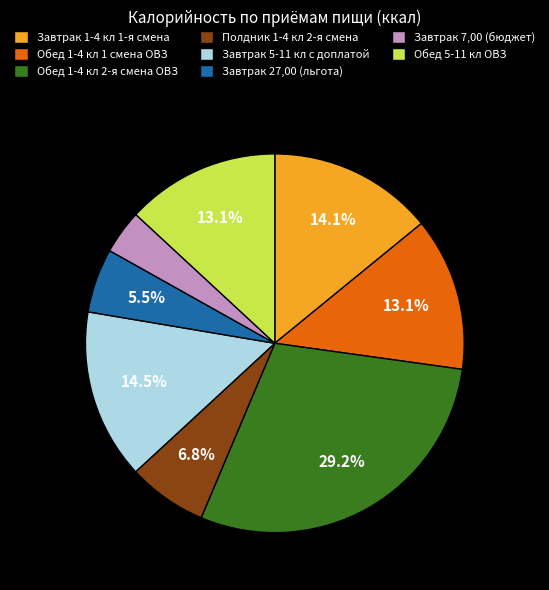

Which slice is the largest?

Обед 1-4 кл 2-я смена ОВЗ